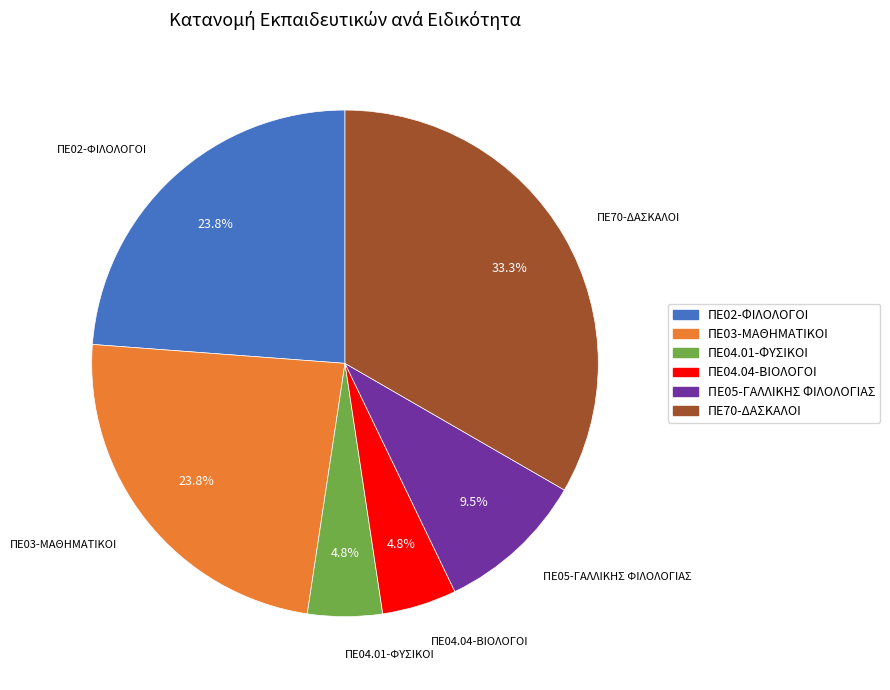

What is the largest slice in the pie chart?

ΠΕ70-ΔΑΣΚΑΛΟΙ